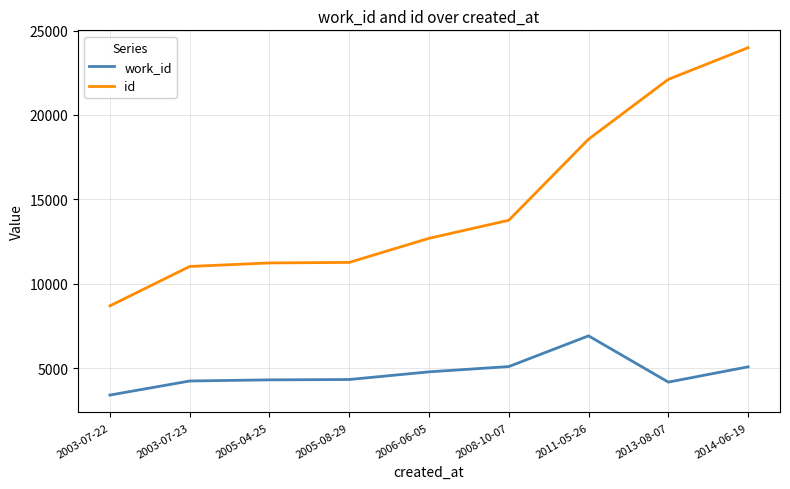

Which series has the largest range (max minus min)?

id